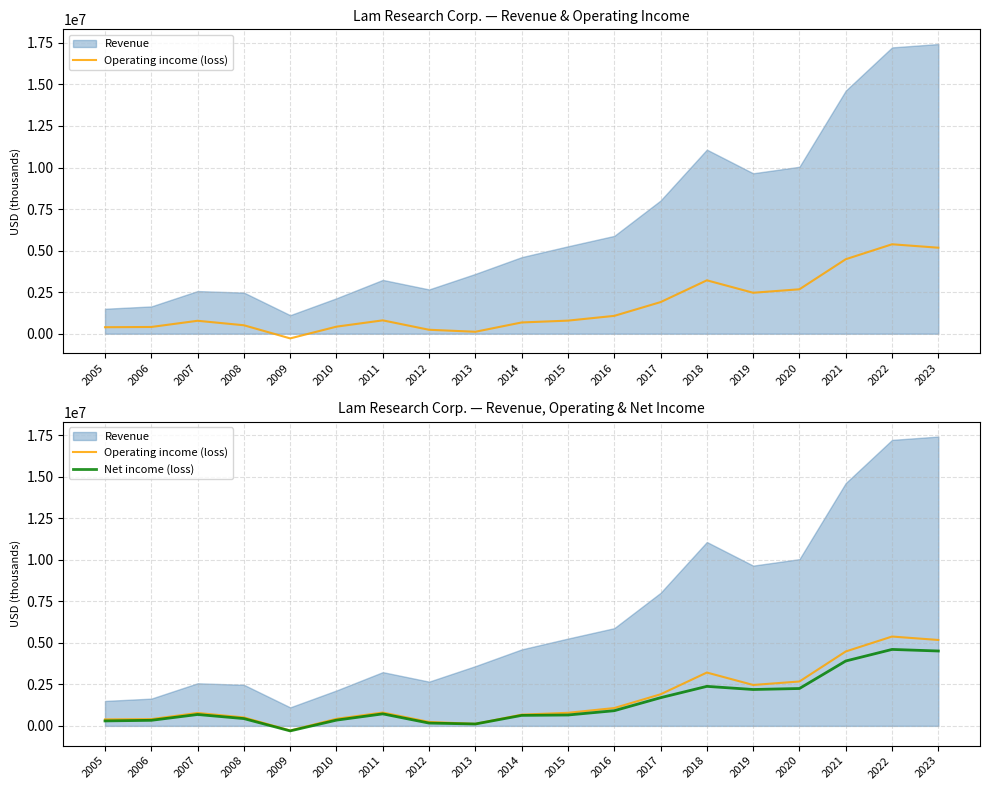

In Net income (loss), how many points are higher than both neighbors (excluding endpoints)?

4